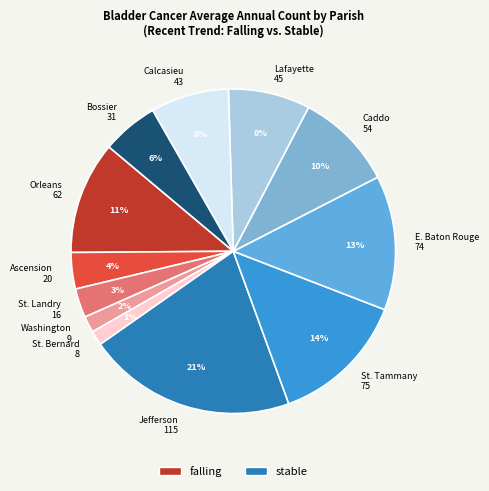

Is Caddo 54 the majority of the pie?

No